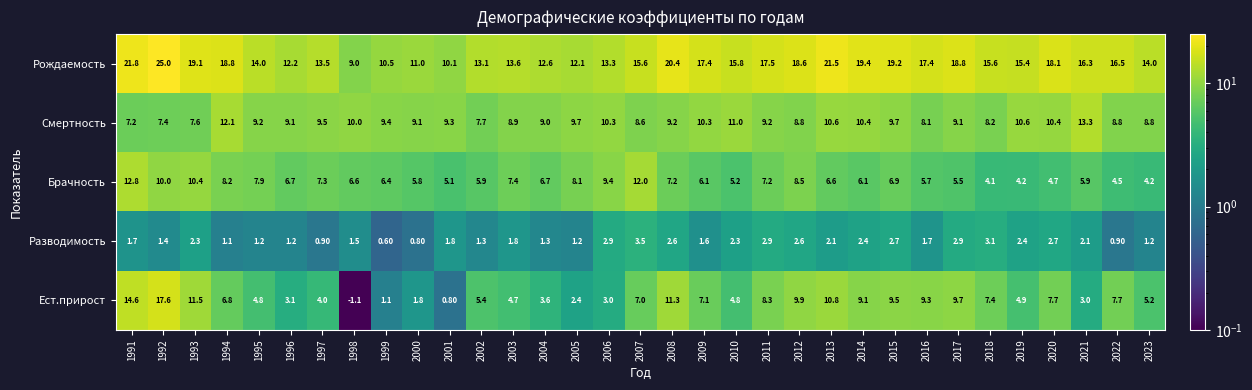

Between 2007 and 2000, which is larger?

2007